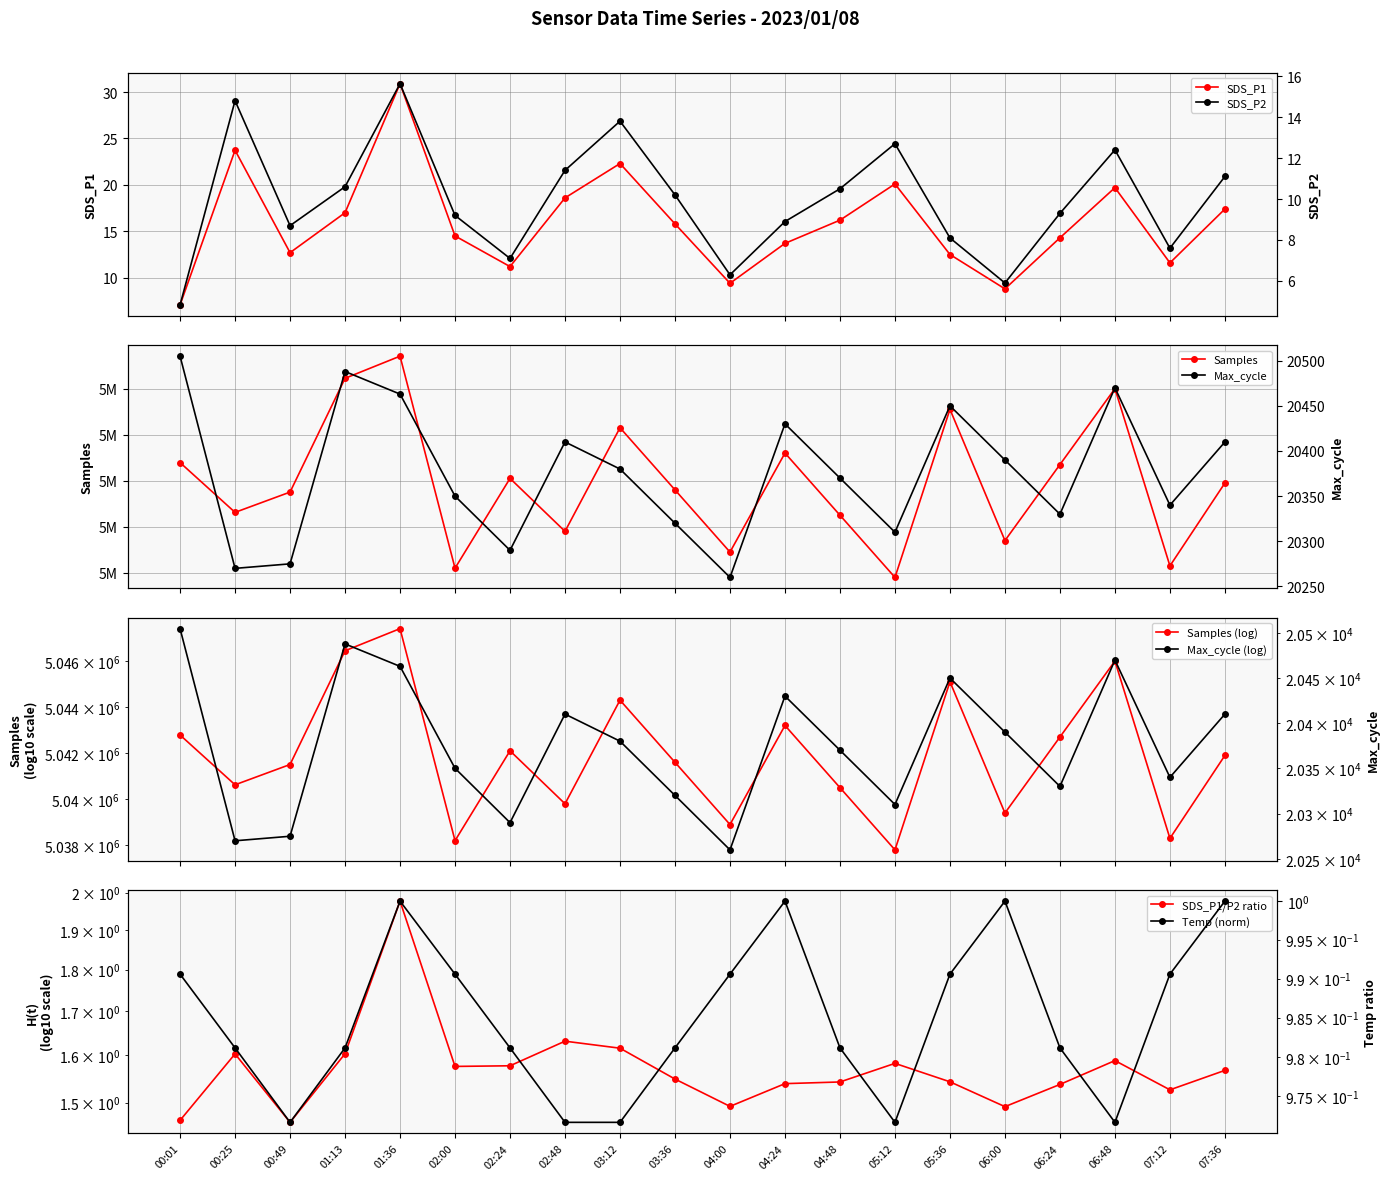

Which series has the largest total across all categories?

SDS_P1